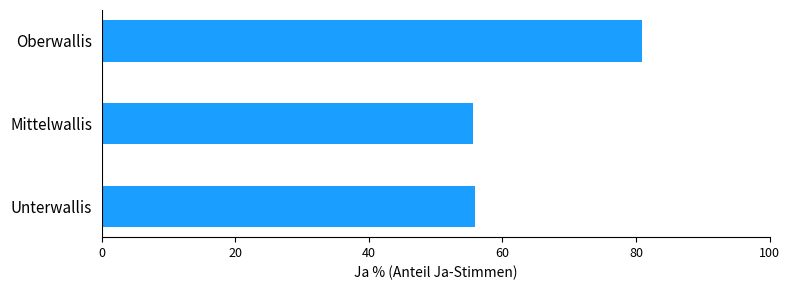

At which category does the chart reach its peak across all series?

Oberwallis